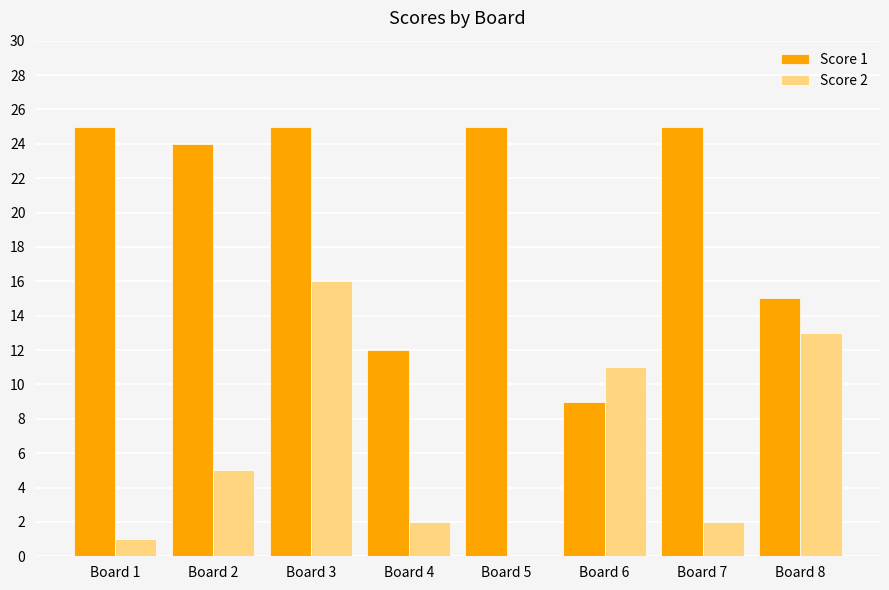

Which series has the largest total across all categories?

Score 1